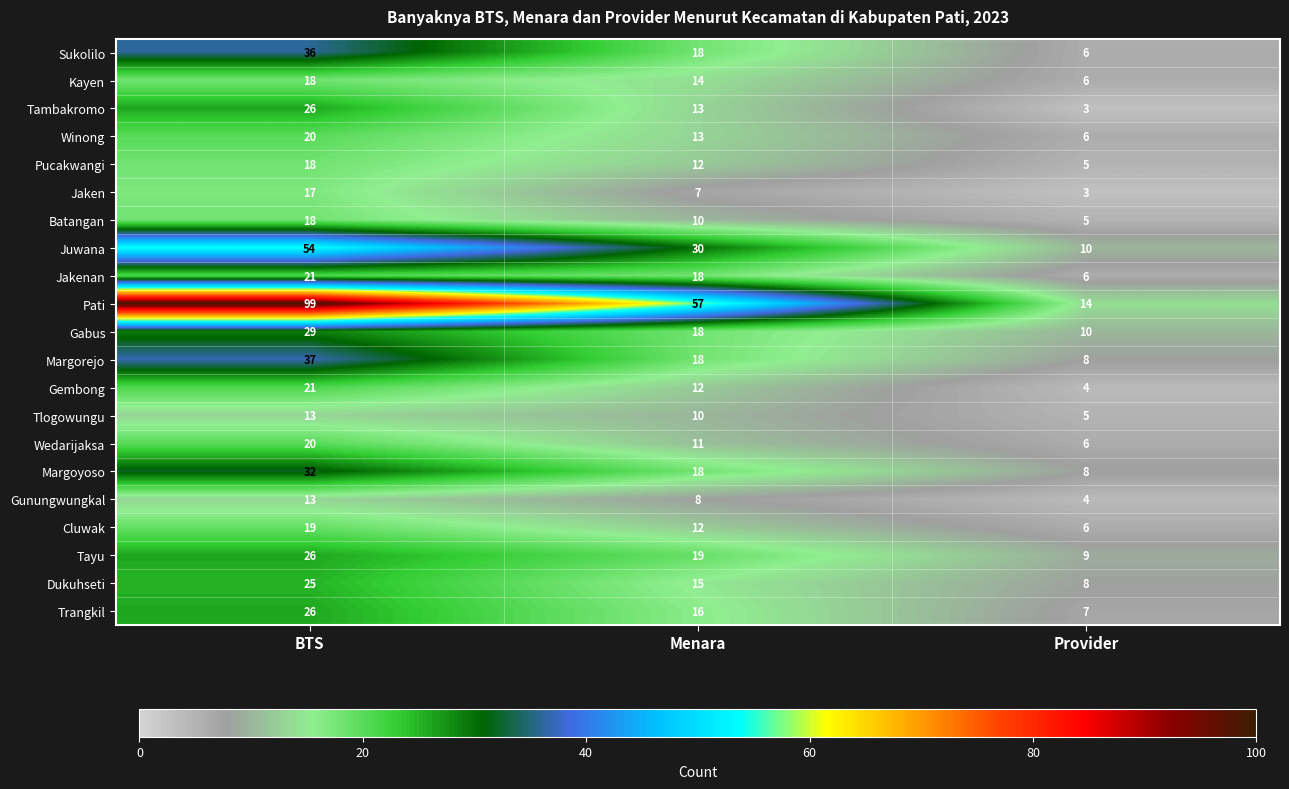

At which label does Jaken reach its minimum?

Provider